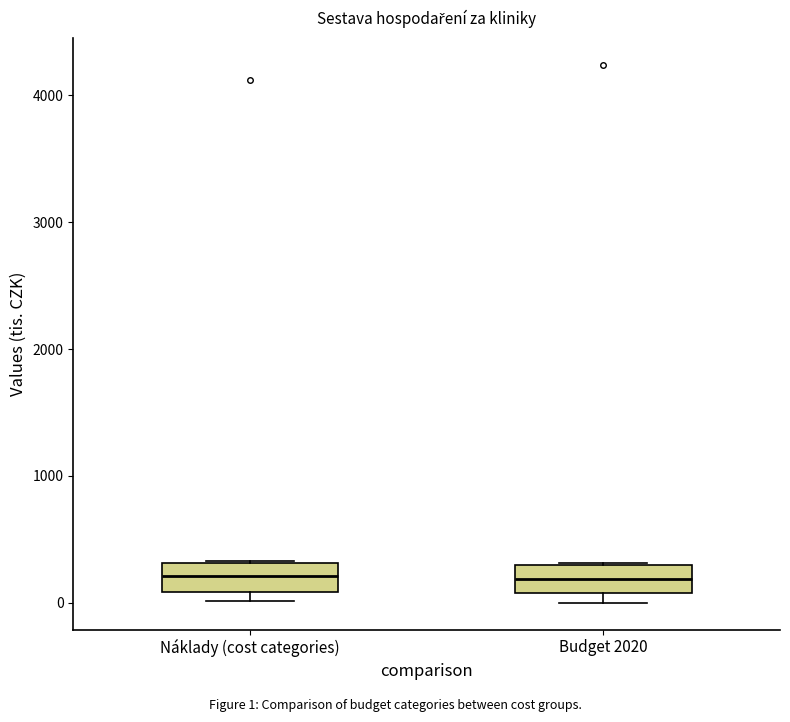

Reading left to right, read every box against the y-axis: the position of its median line, the range the box covers, and the ends of its whiskers. The values are not printed on the chart, so give them approximately, as read against the axis.

Náklady (cost categories): median 200, box 100 to 300, whiskers 0 to 300
Budget 2020: median 200, box 100 to 300, whiskers 0 to 300